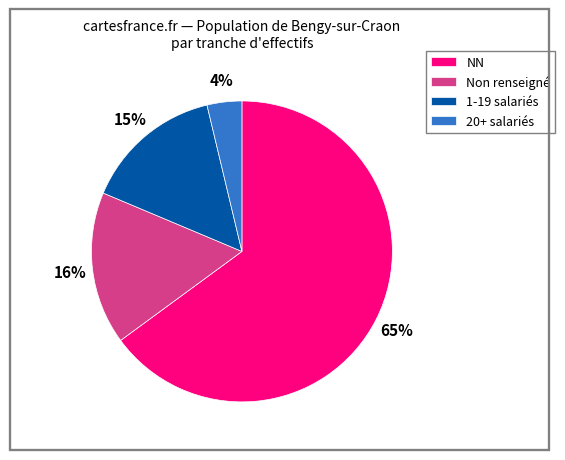

Combined, do Non renseigné and NN account for over 50%?

Yes